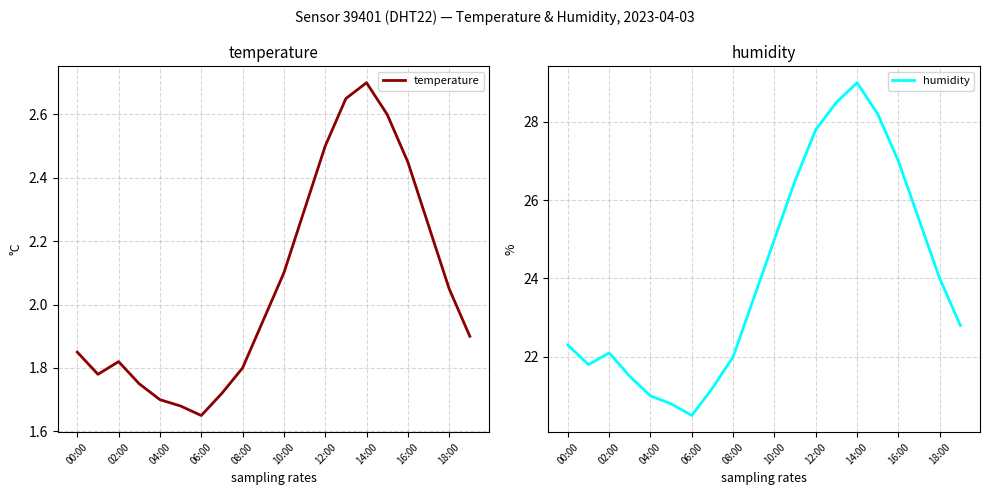

In temperature, how many points are higher than both neighbors (excluding endpoints)?

2